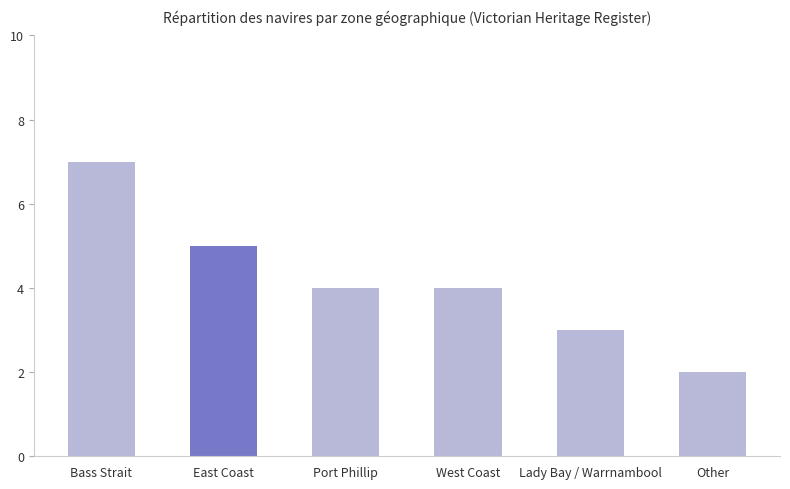

Reading right to left, list all the values displayed in this chart.

2	3	4	4	5	7